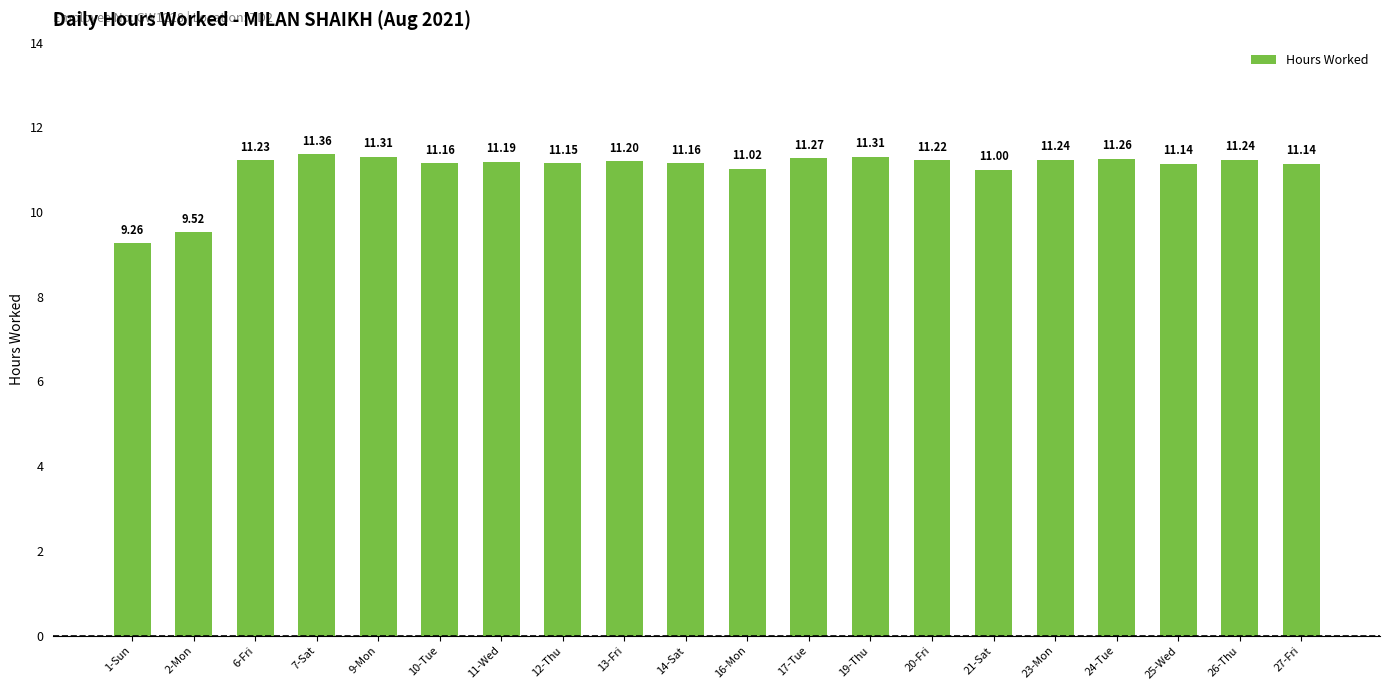

At which label is the value closest to 10?

2-Mon